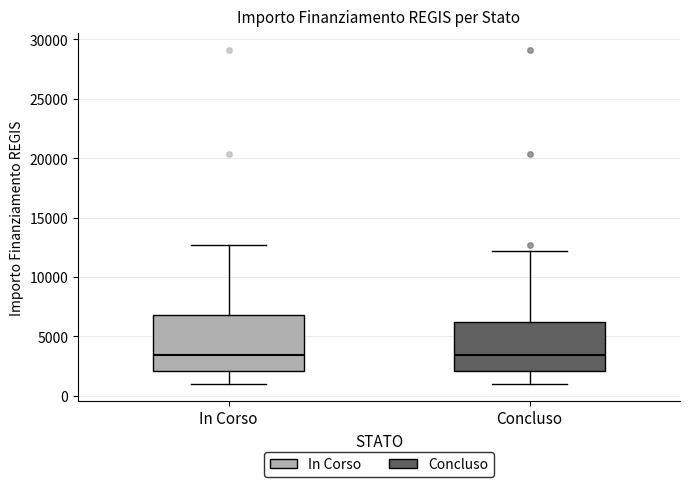

Where does the lower whisker of the box for Concluso end on the y-axis? The values are not printed on the chart, so give them approximately, as read against the axis.

1000